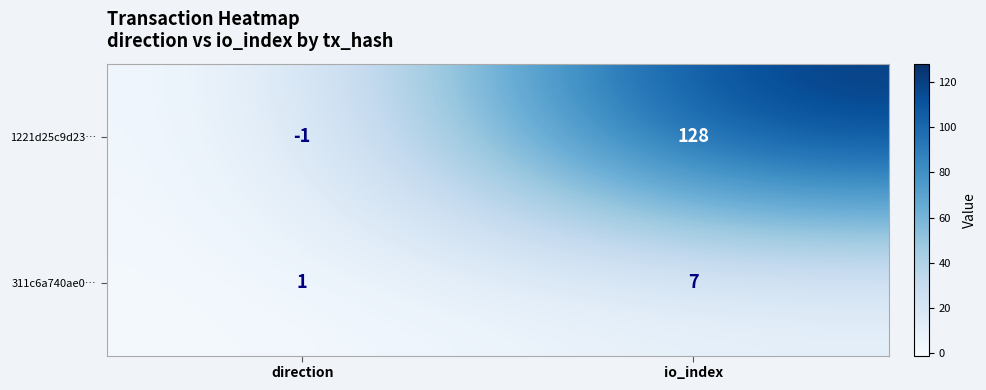

Rank the series at direction from highest to lowest value.

311c6a740ae0…, 1221d25c9d23…